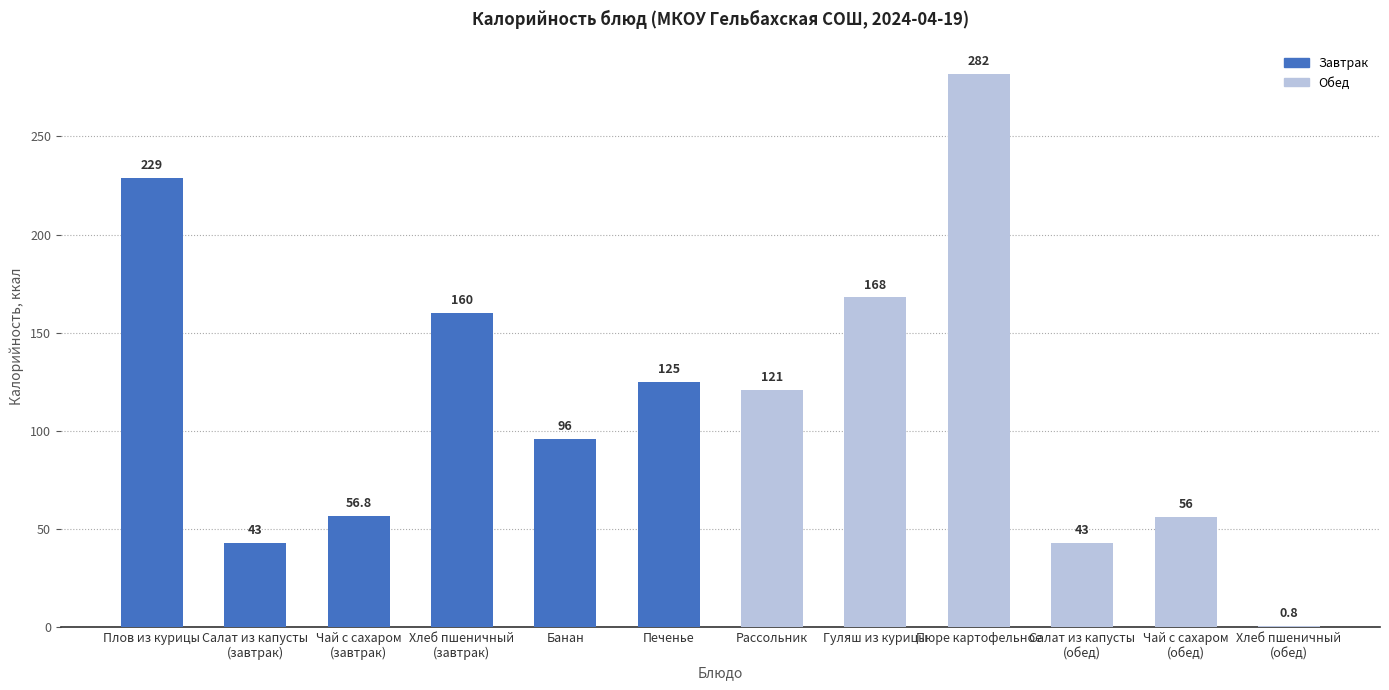

What is the difference between the values at Печенье and Гуляш из курицы?

43.0